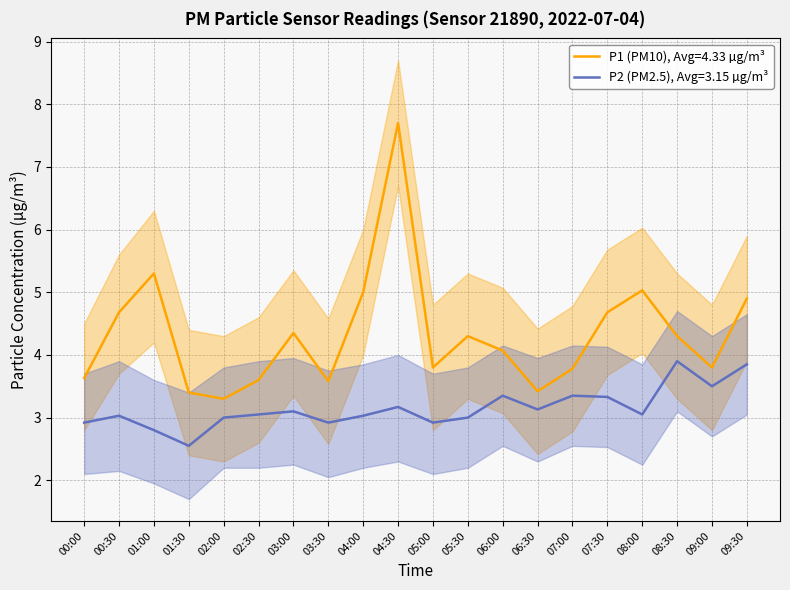

Between 00:30 and 09:00, which series saw the biggest shift?

P1_lower